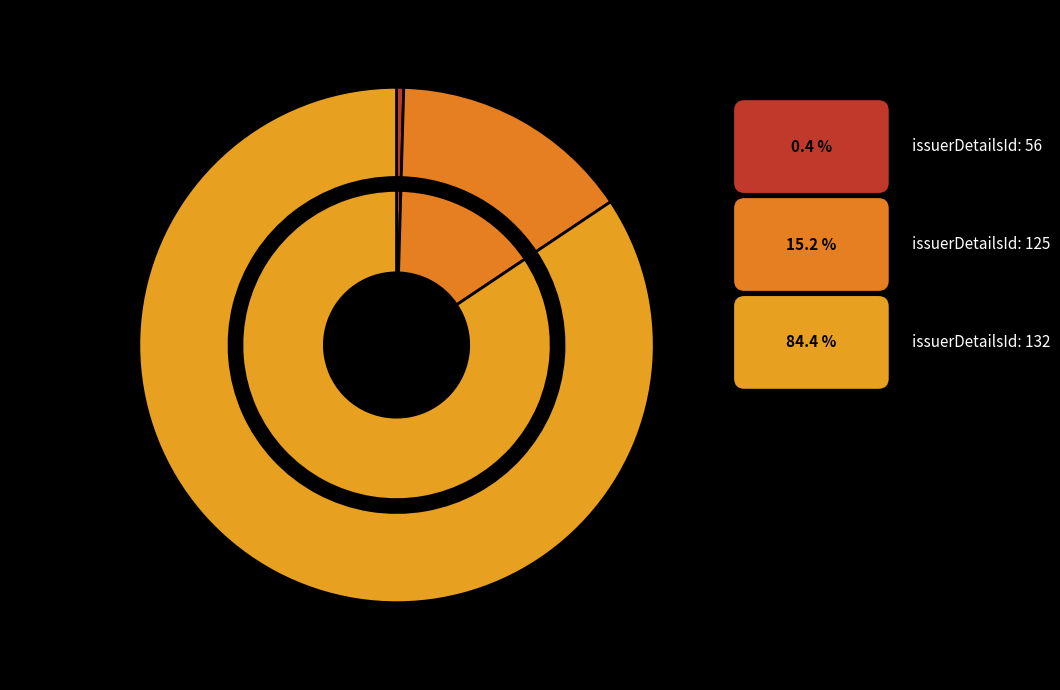

To the nearest percent, what is the average slice percentage?

33%